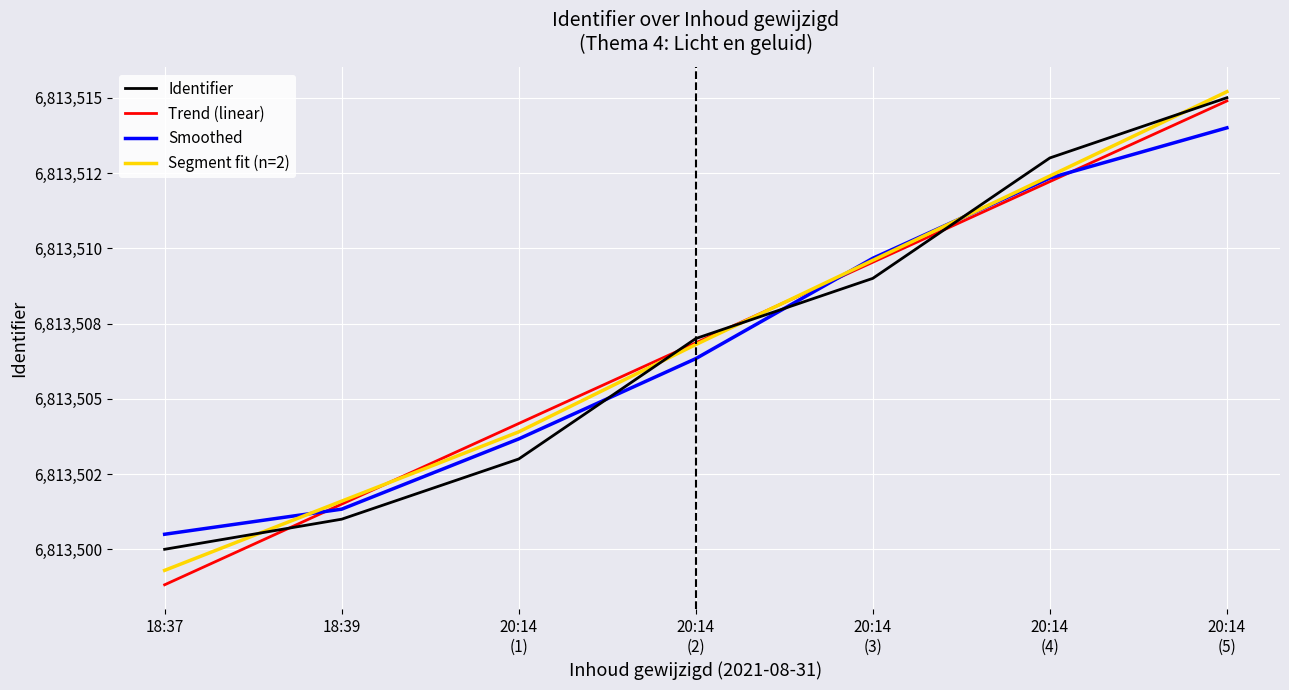

What position from the right is 20:14
(1)?

5